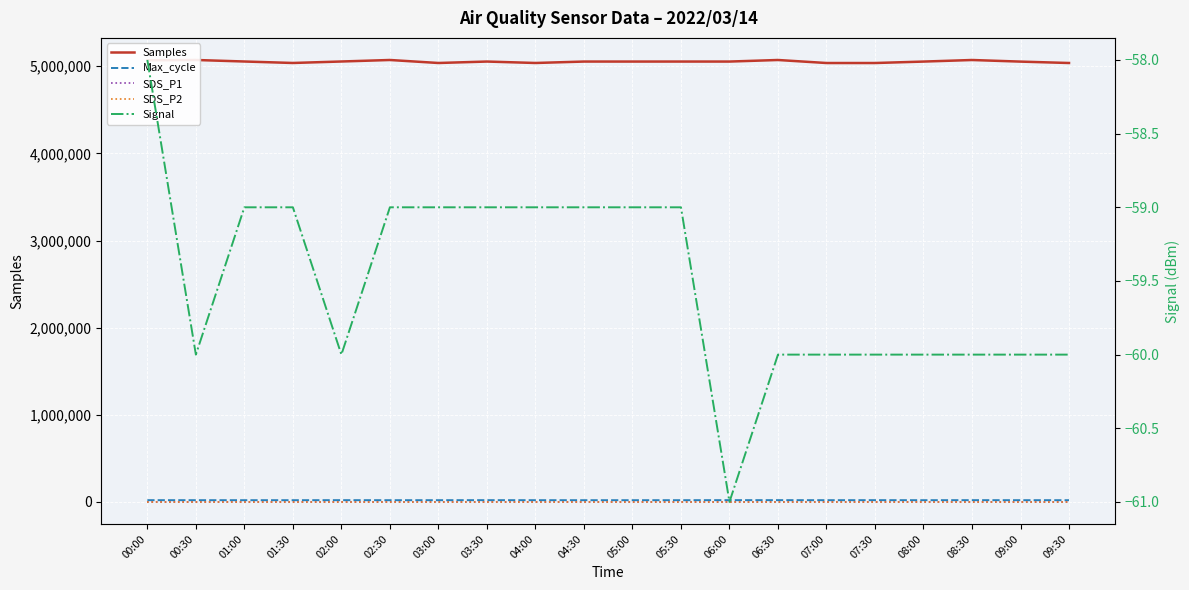

What is the sum of all SDS_P2 values?

2.3